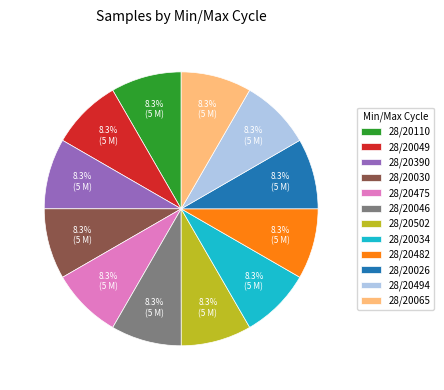

What is the ratio of the value at 28/20026 to the value at 28/20494?

1.0